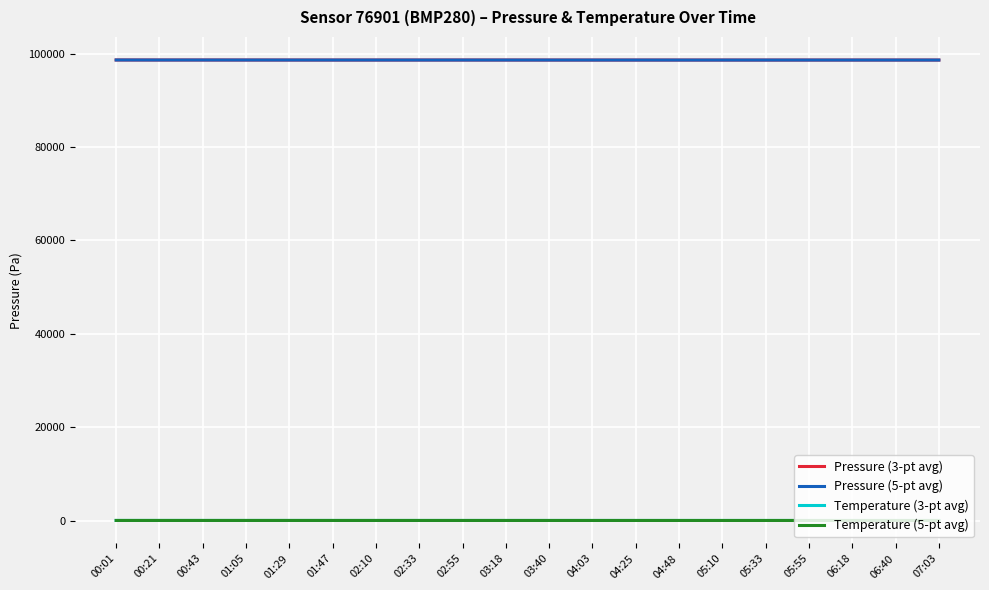

True or false: Temperature (5-pt avg) and Pressure (5-pt avg) cross at least once.

False